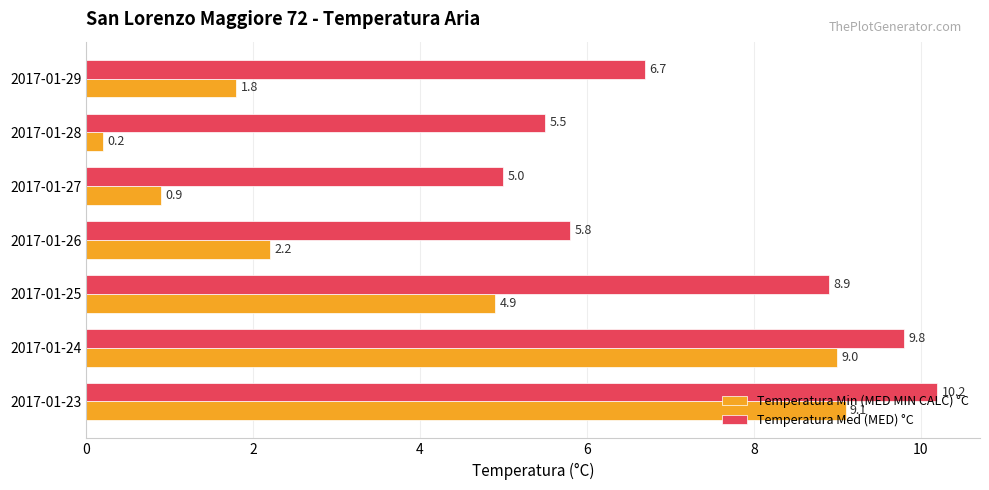

What are all the series names shown in the legend?

Temperatura Min (MED MIN CALC) °C, Temperatura Med (MED) °C